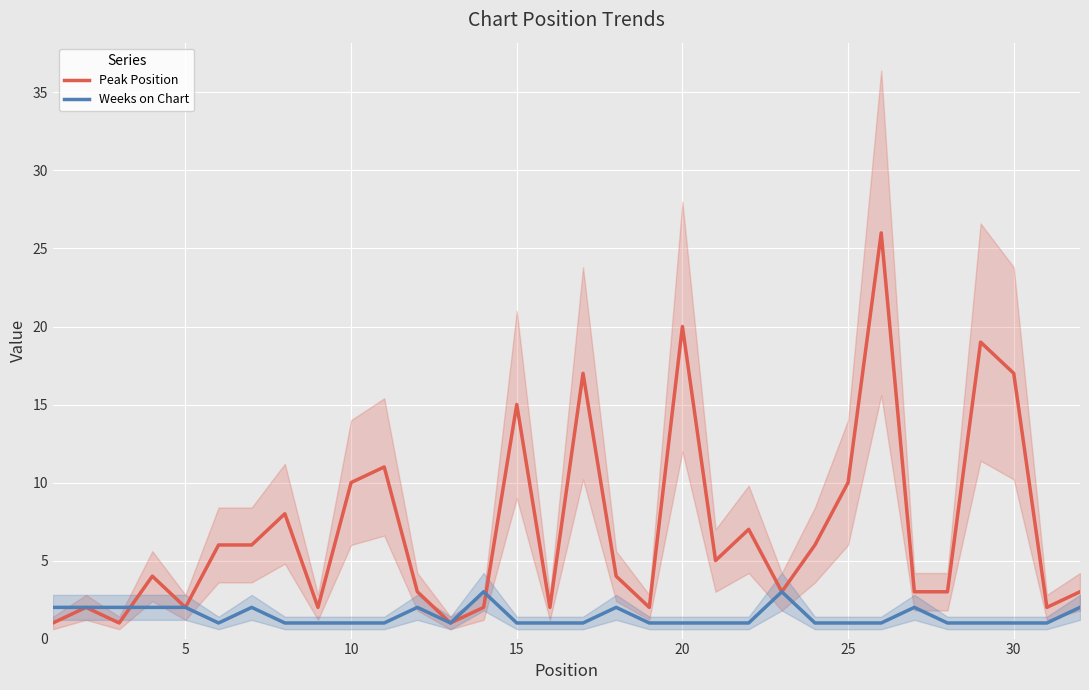

How many lines are shown in the chart?

2